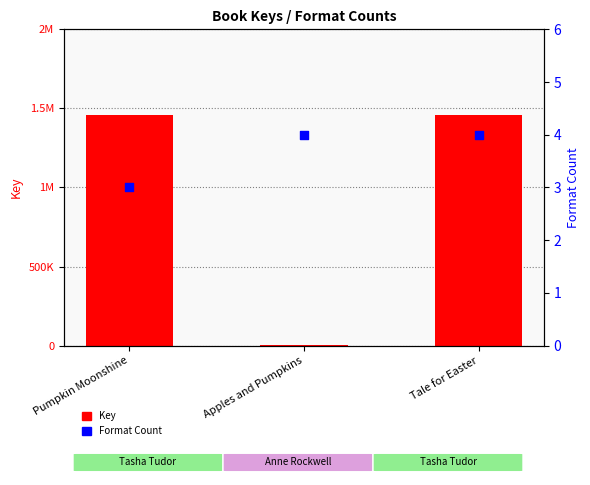

Which series has the widest spread of Y values?

Key